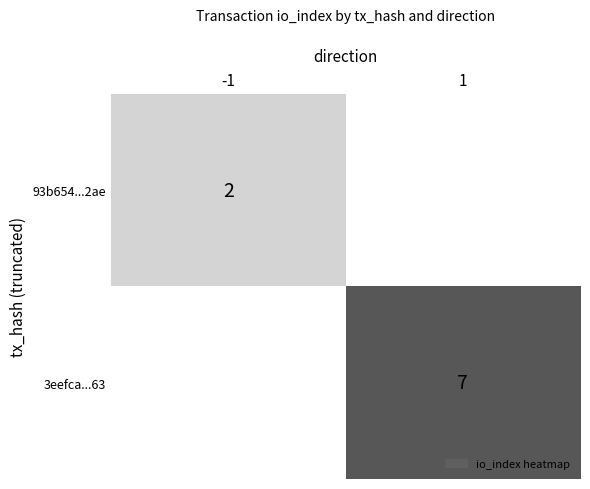

Is it true that 3eefca...63 equals 7 at 1?

True